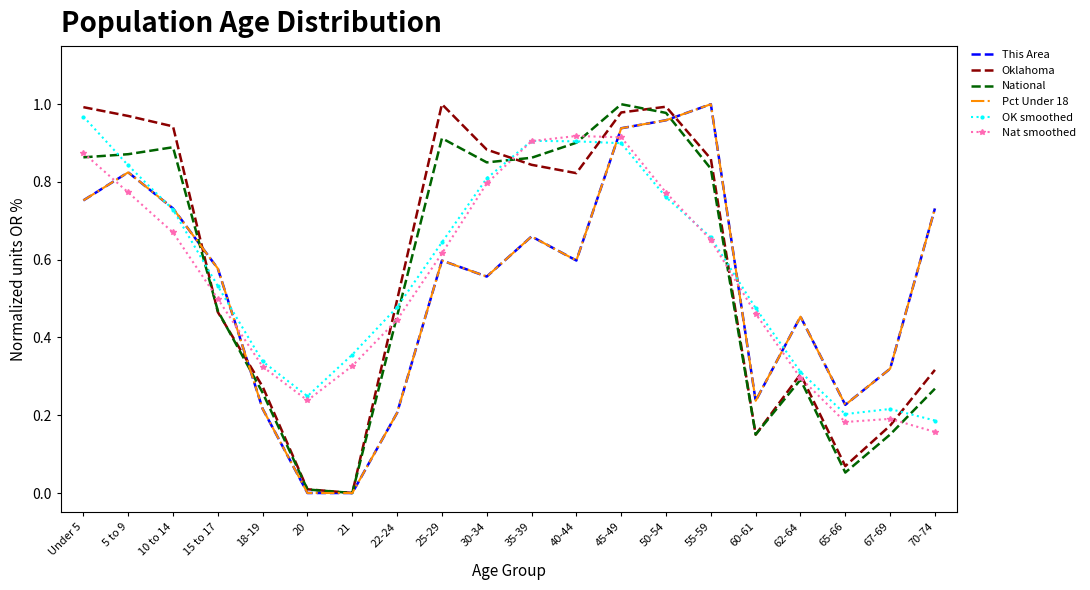

How many values in the Pct Under 18 series exceed 0?

18